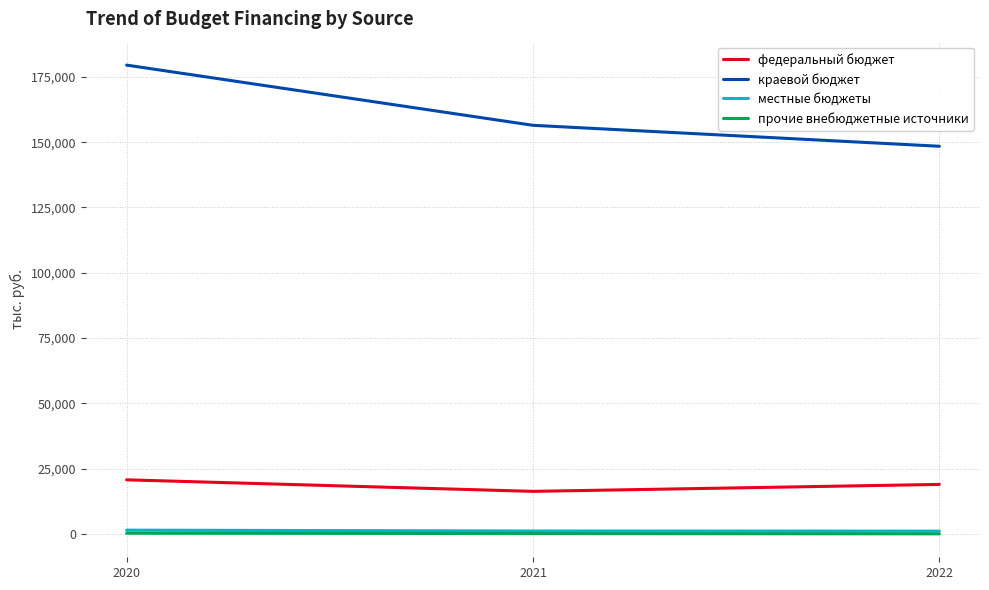

The местные бюджеты series shows 1465.1 at 2020. True or false?

True